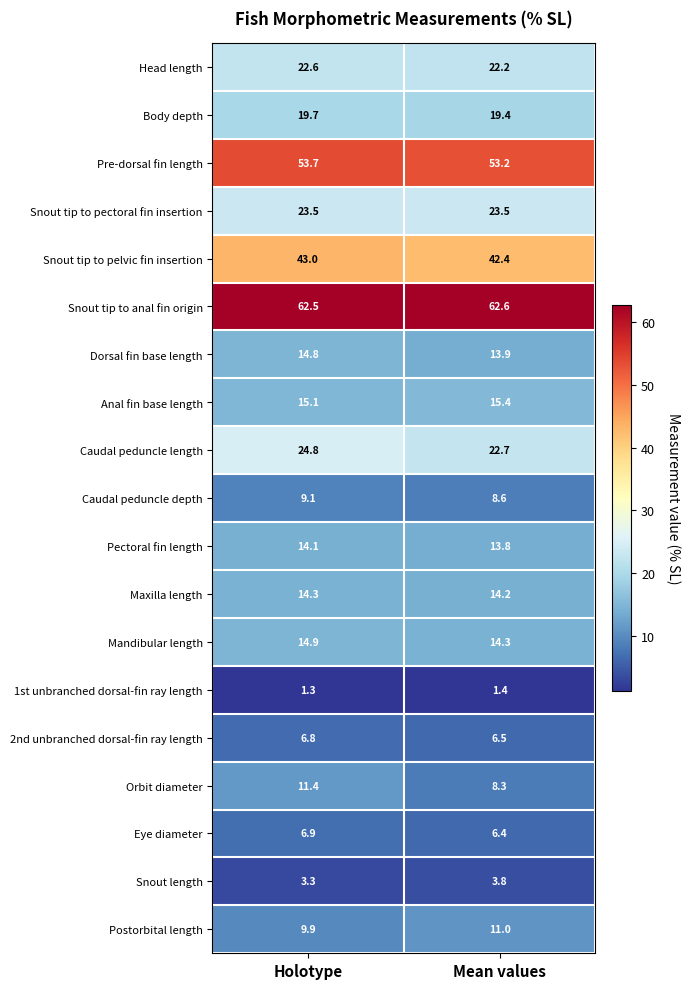

Which label corresponds to the smallest value in the chart?

Holotype